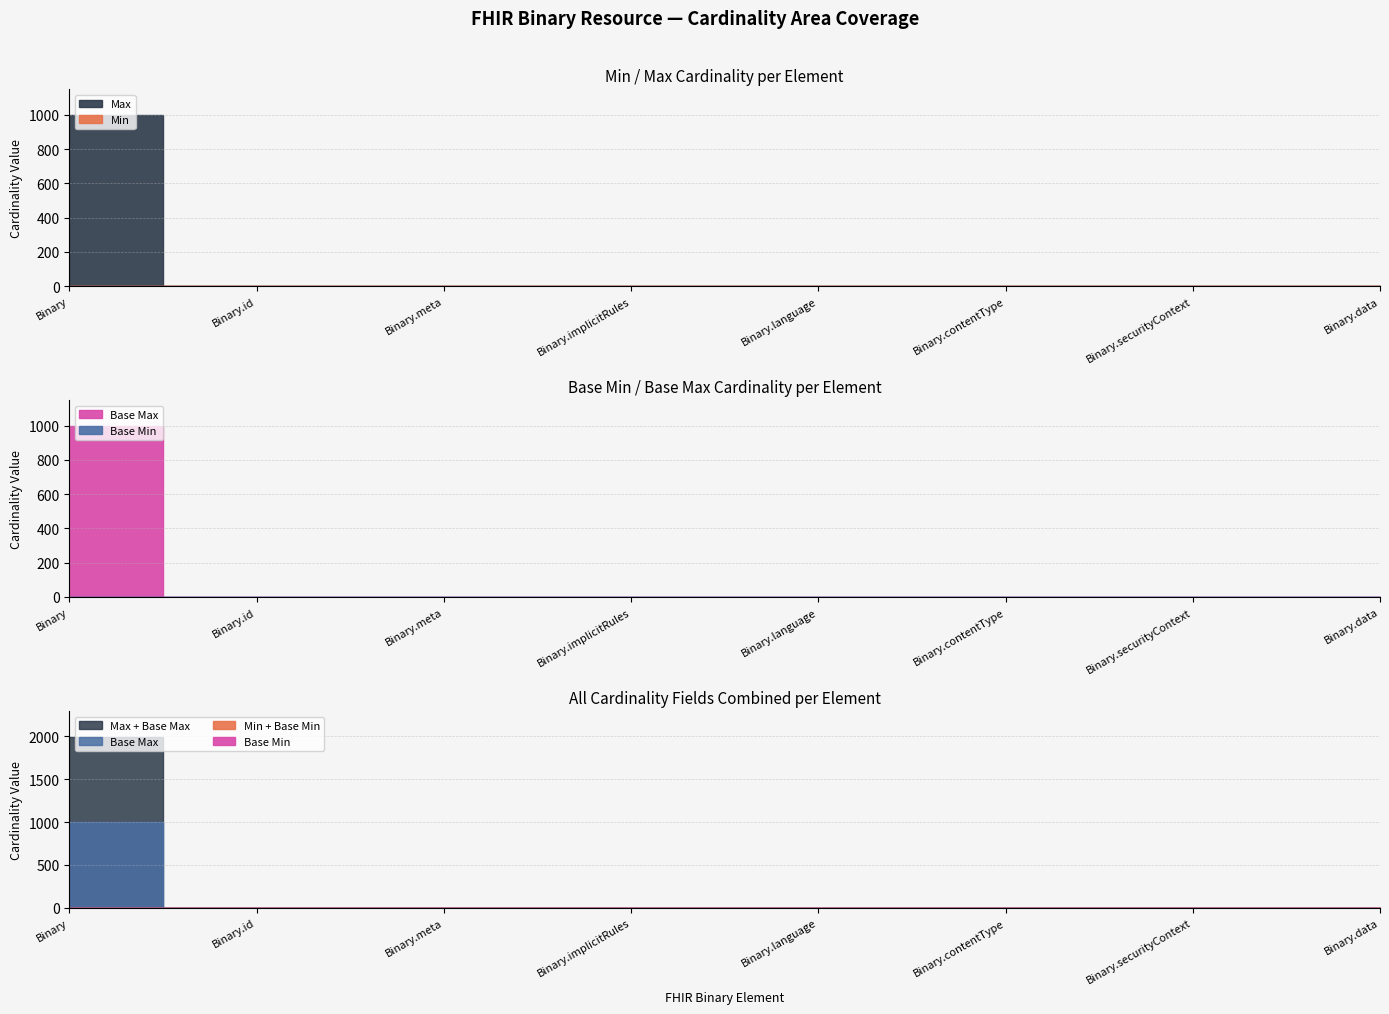

True or false: Base Min and Min cross at least once.

False